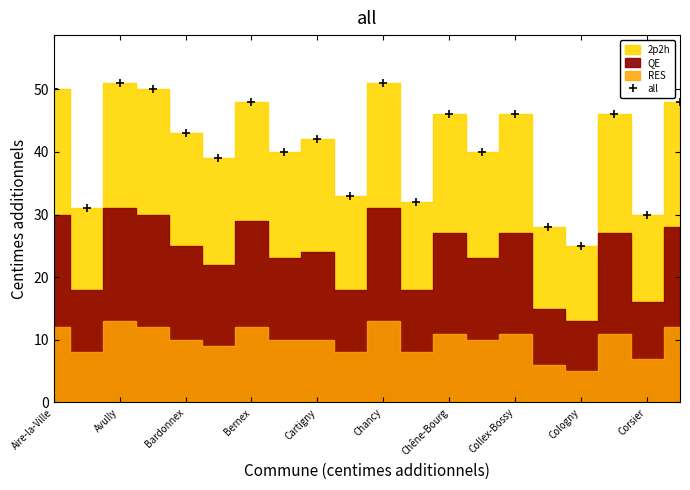

What is the label of the 3rd point from the right?

17